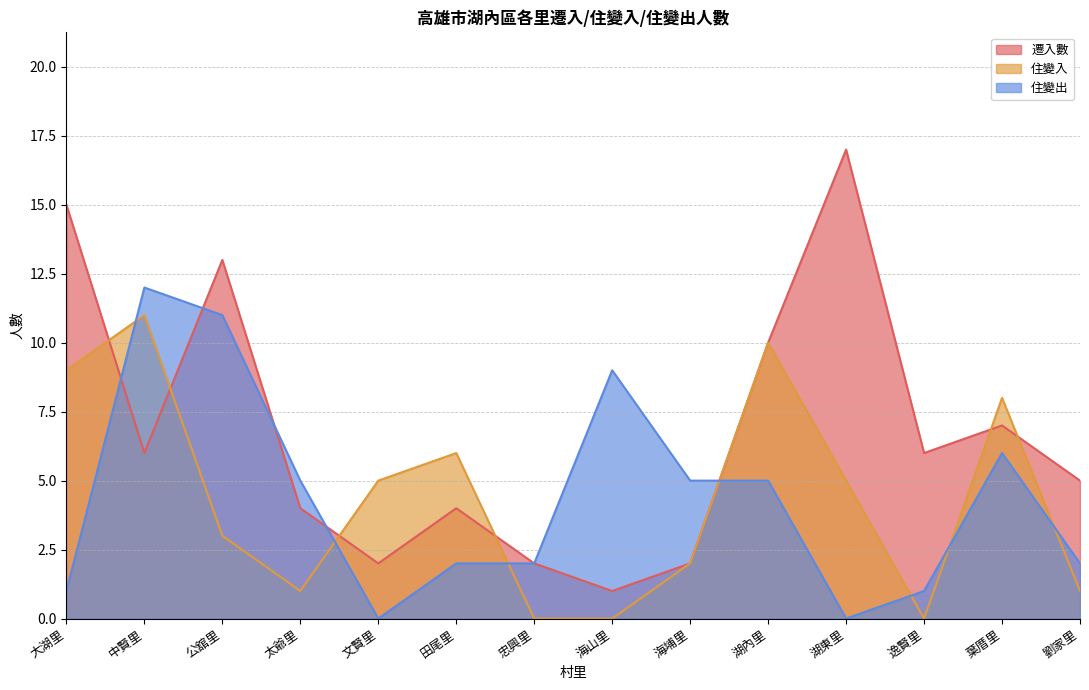

What position from the left is 中賢里?

2